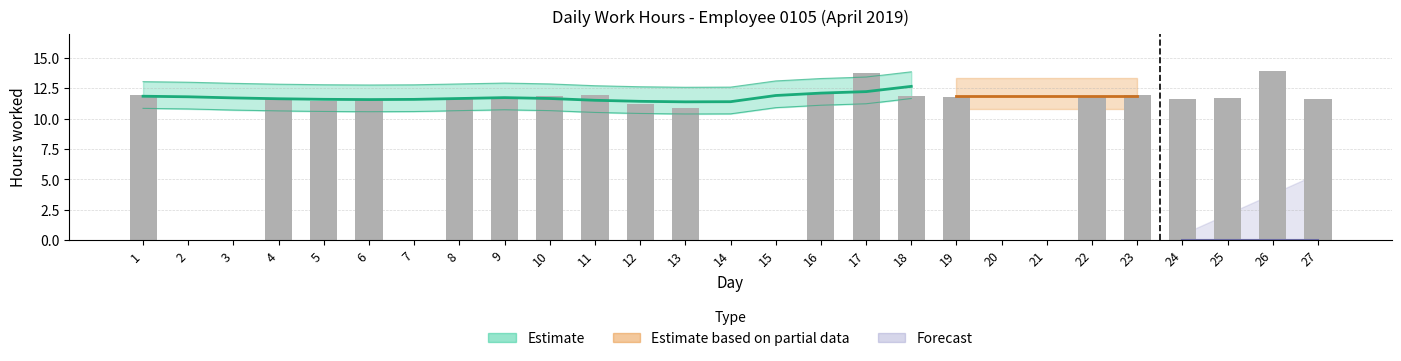

Is it true that the value at 27 is 11.6?

True